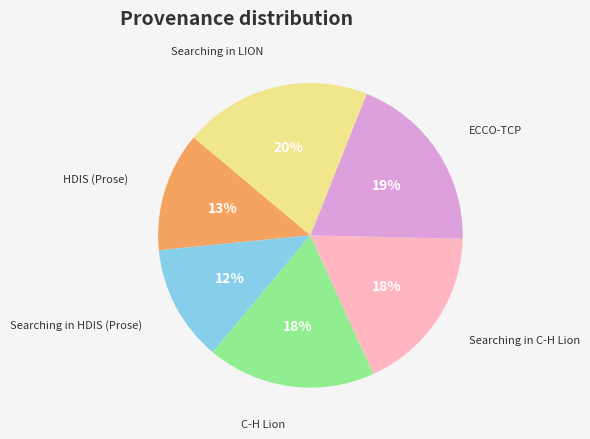

Between Searching in C-H Lion and Searching in HDIS (Prose), which is larger?

Searching in C-H Lion